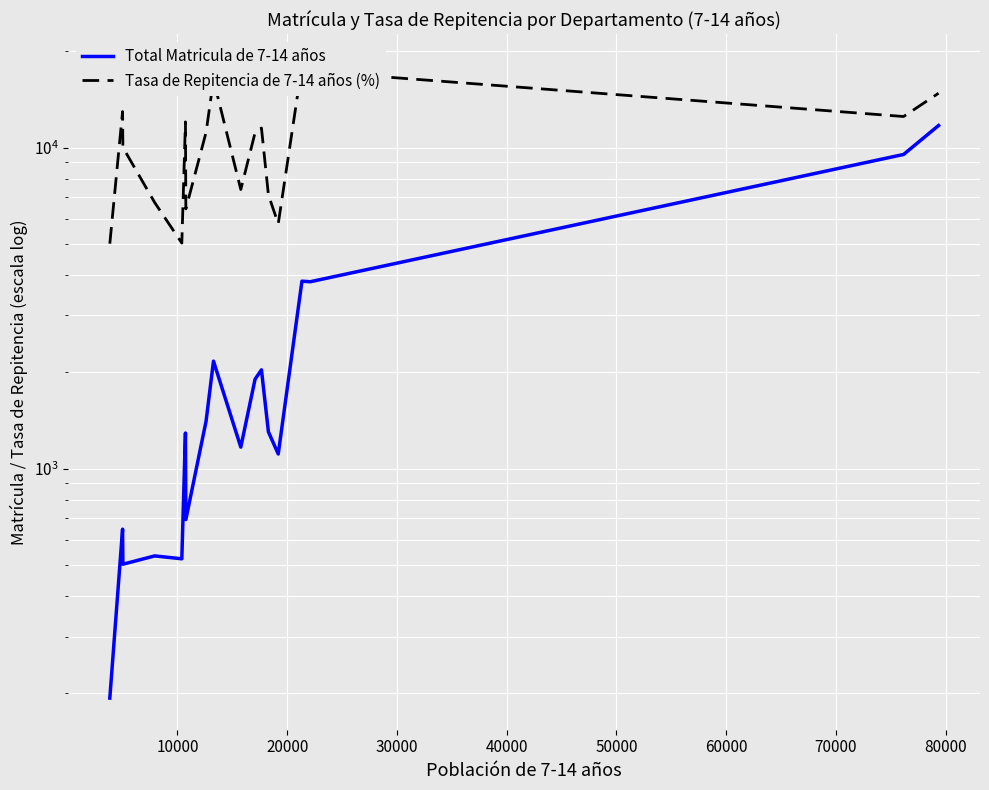

True or false: Tasa de Repitencia de 7-14 años (%) and Total Matricula de 7-14 años intersect in this chart.

False